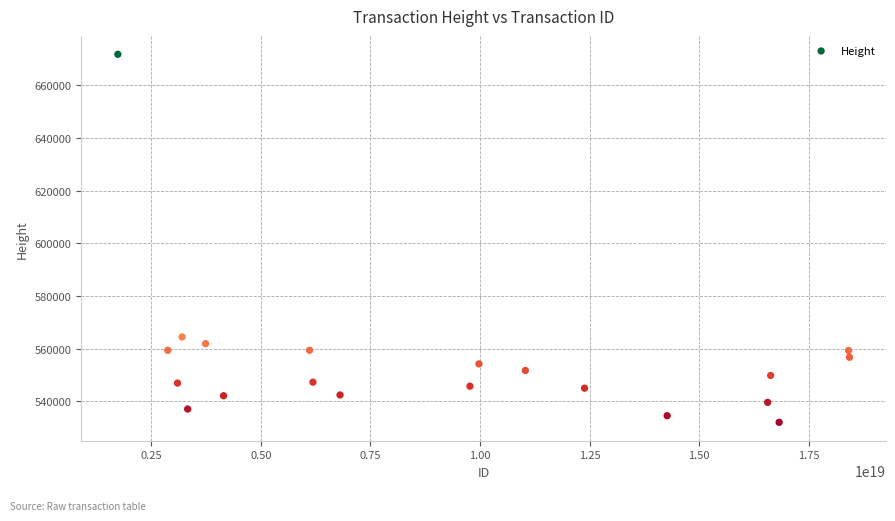

What is the range of X values (max minus min)?

16685383402215677952